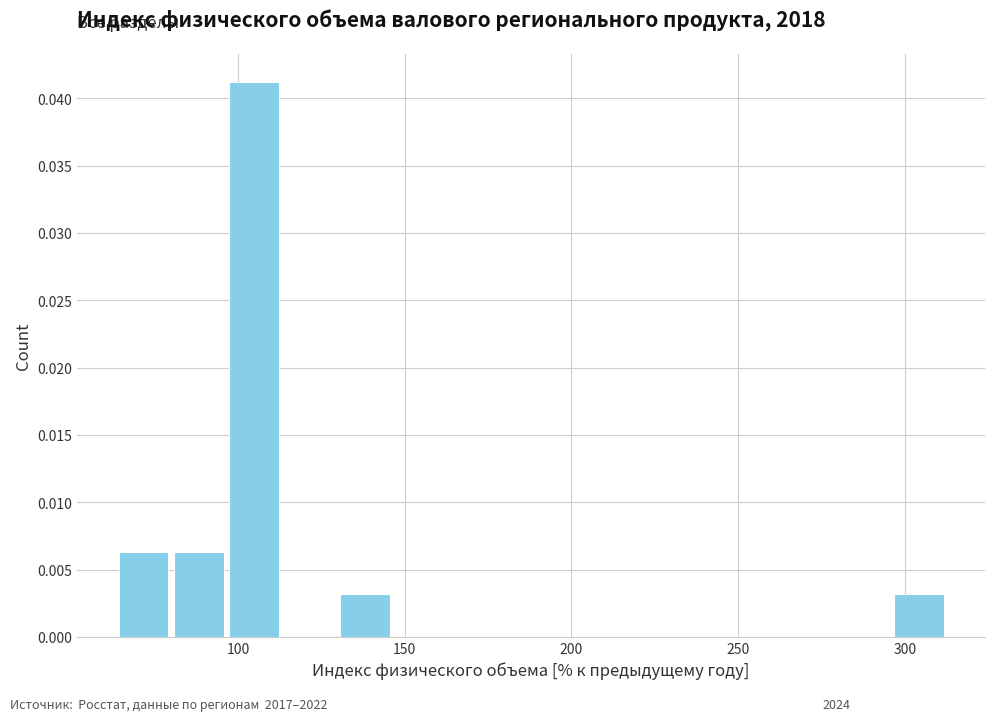

Read against the x-axis, roughly where is the centre of the tallest bar?

105